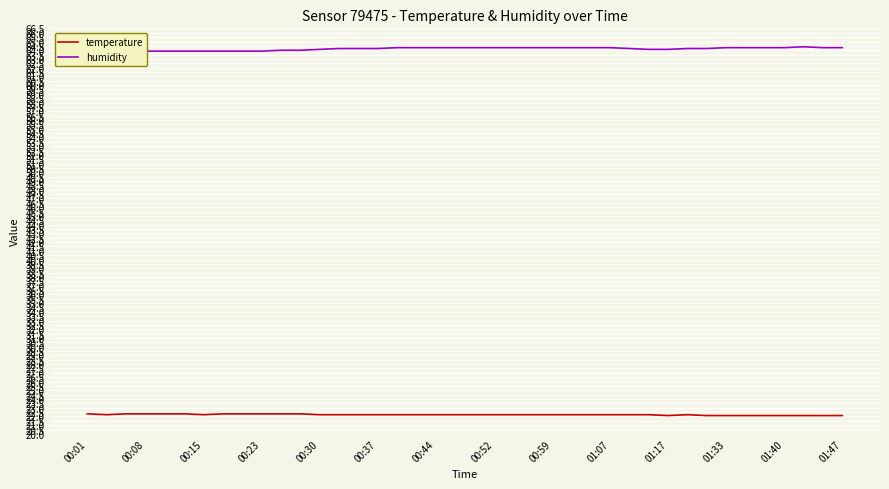

The temperature series shows 22.2 at 28. True or false?

True